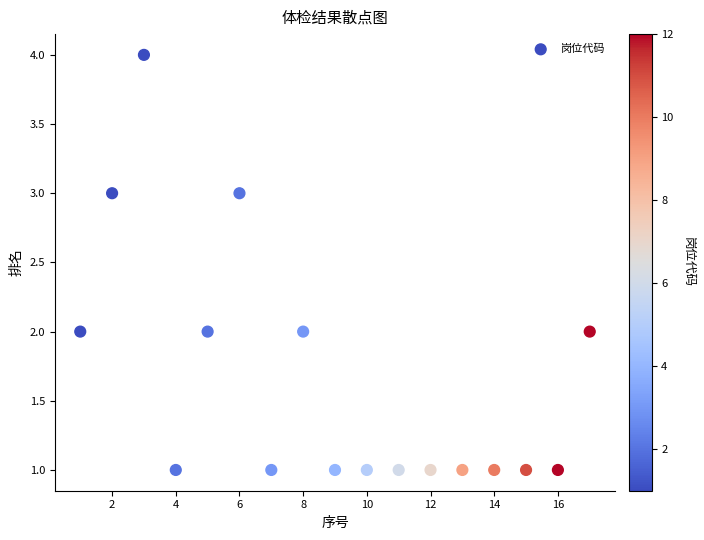

What is the range of X values (max minus min)?

16